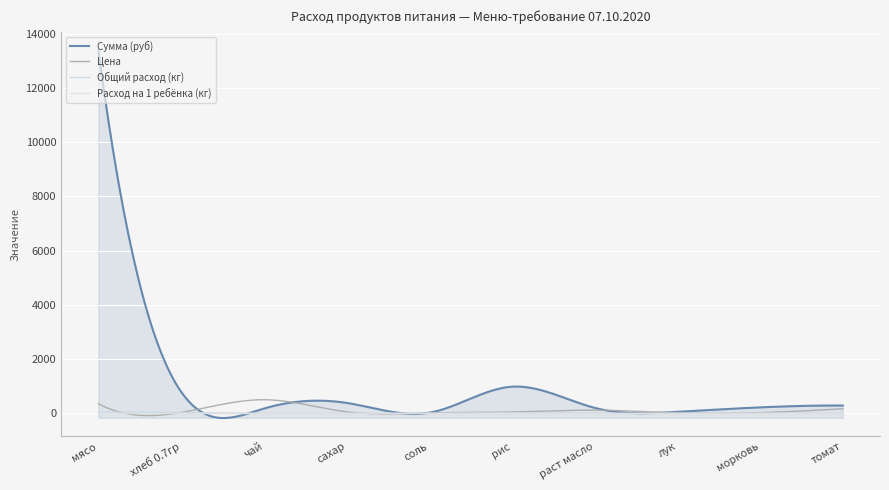

Count the number of categories in the chart.

300